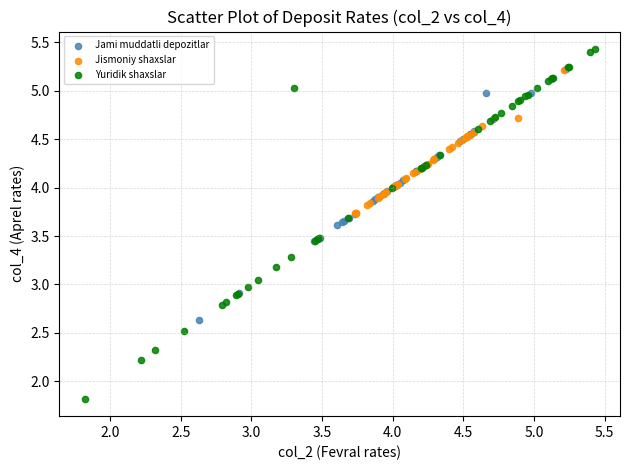

What are all the series names shown in the legend?

Jami muddatli depozitlar, Jismoniy shaxslar, Yuridik shaxslar